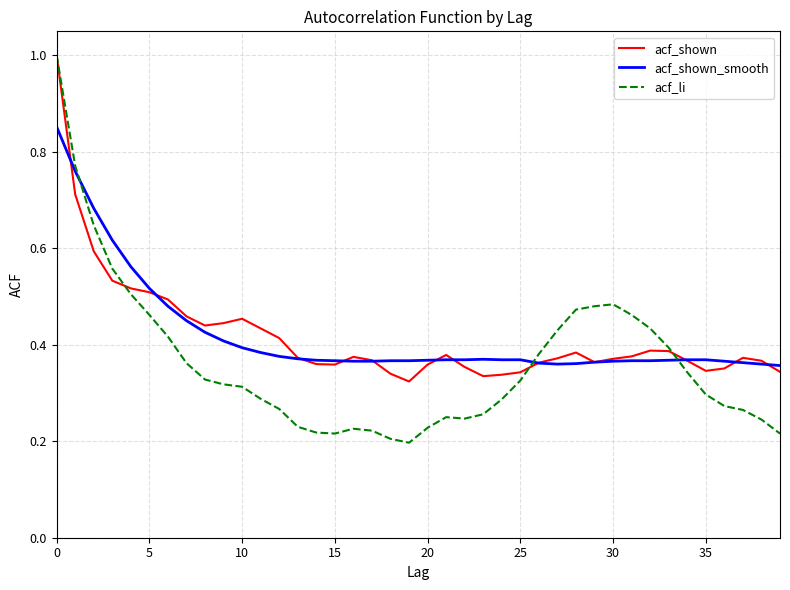

What is the highest value of the acf_shown series?

1.0